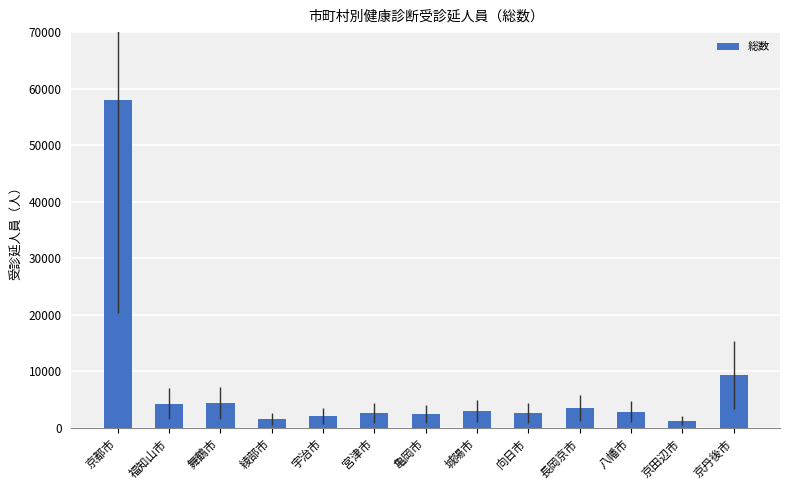

True or false: the data shows 9296 at 京丹後市.

True